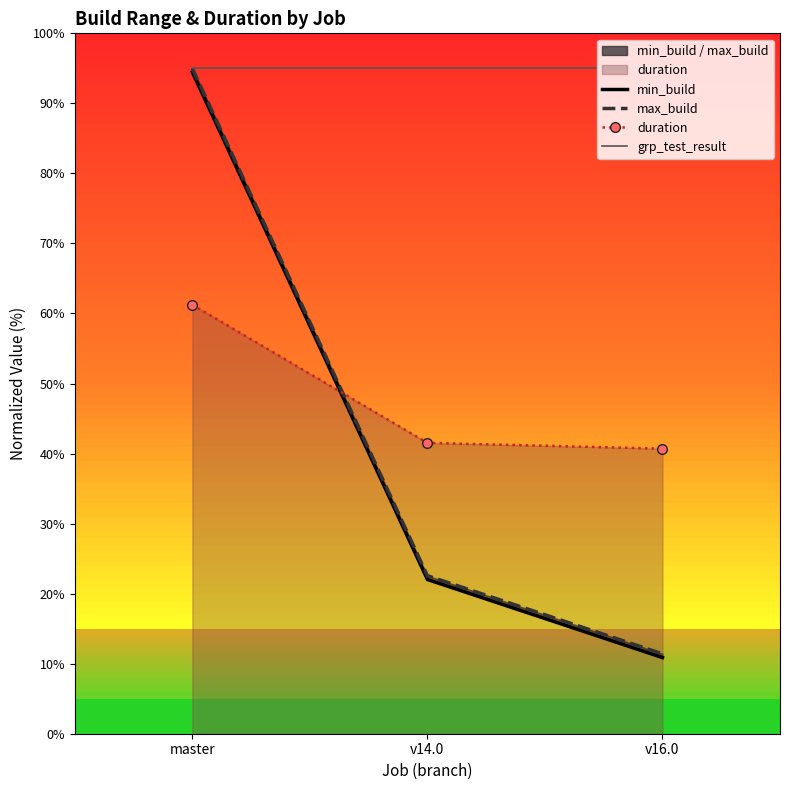

What is the total value across all series at master?

345.7